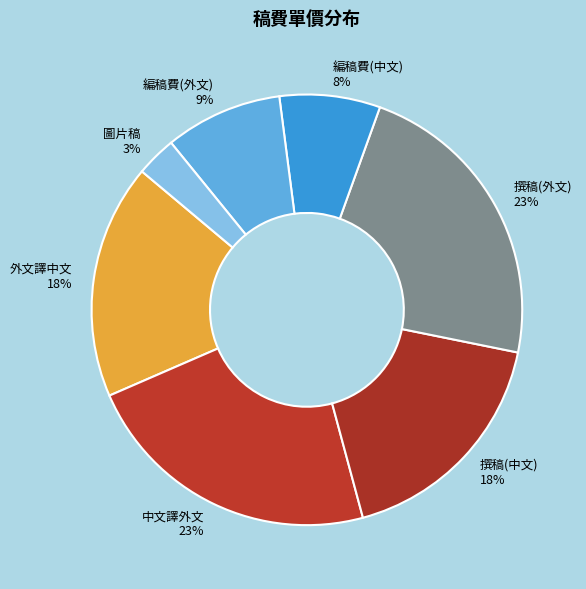

Is it true that 撰稿(外文) is 23% of the pie?

True